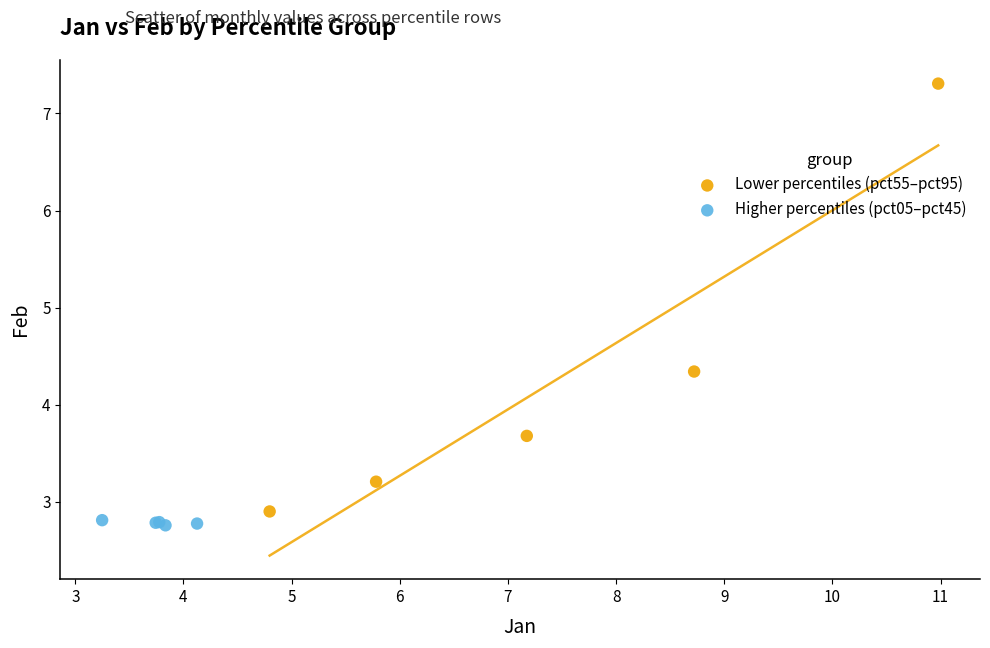

Which series has the largest Y range (max minus min)?

Lower percentiles (pct55–pct95)